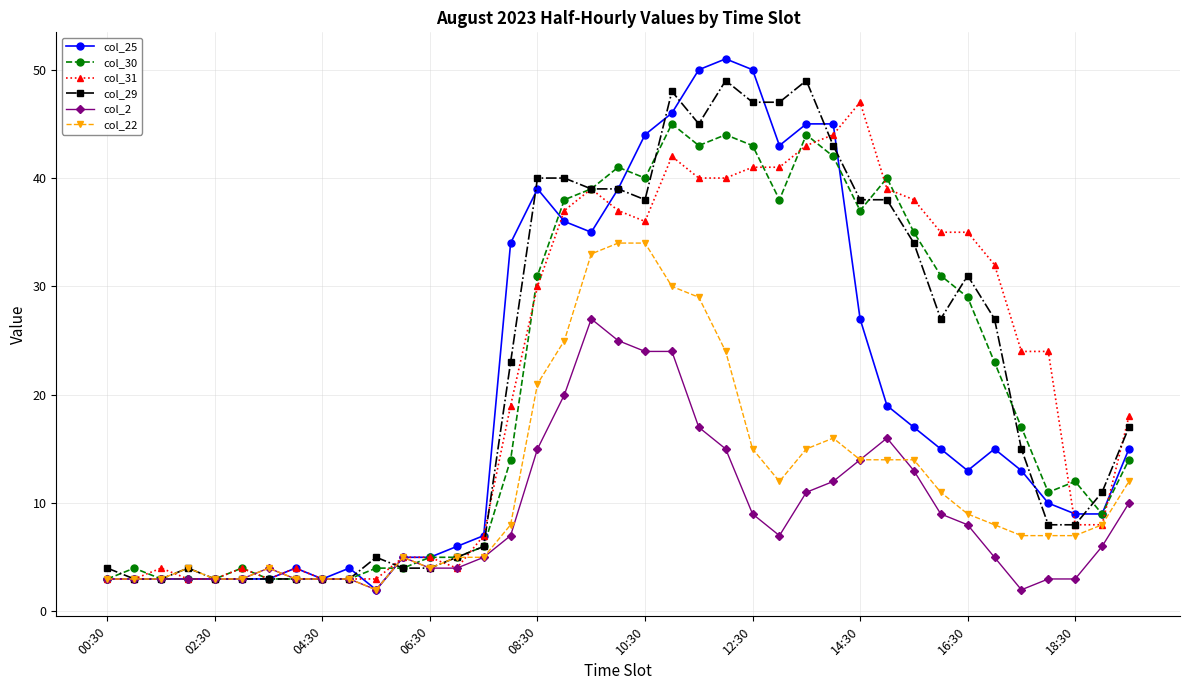

What is the sum of all col_25 values?

776